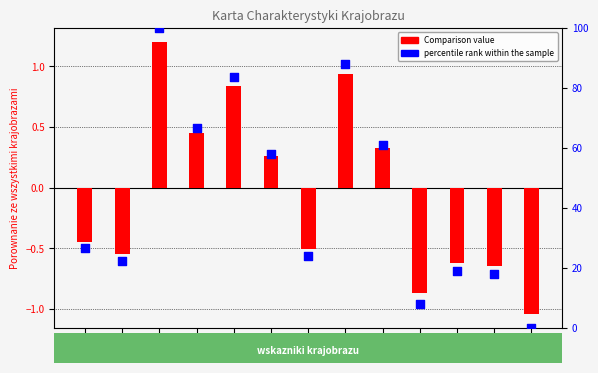

What is the total value across all series at A2a?

26.3